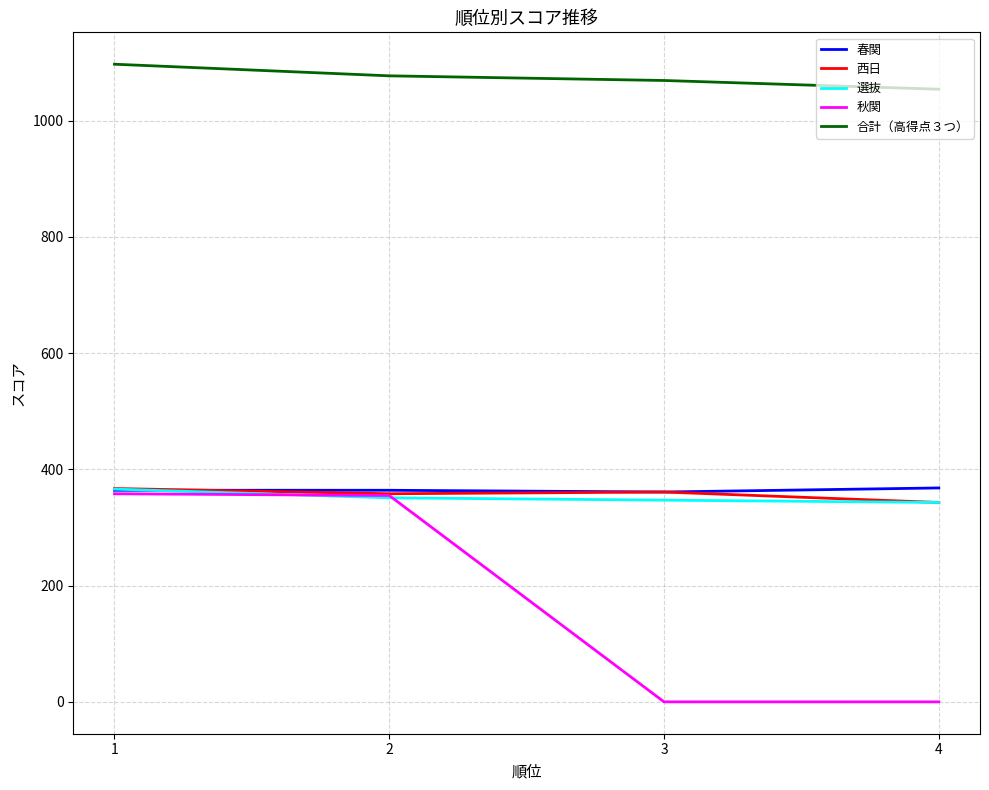

Which series has the largest total across all categories?

合計（高得点３つ）